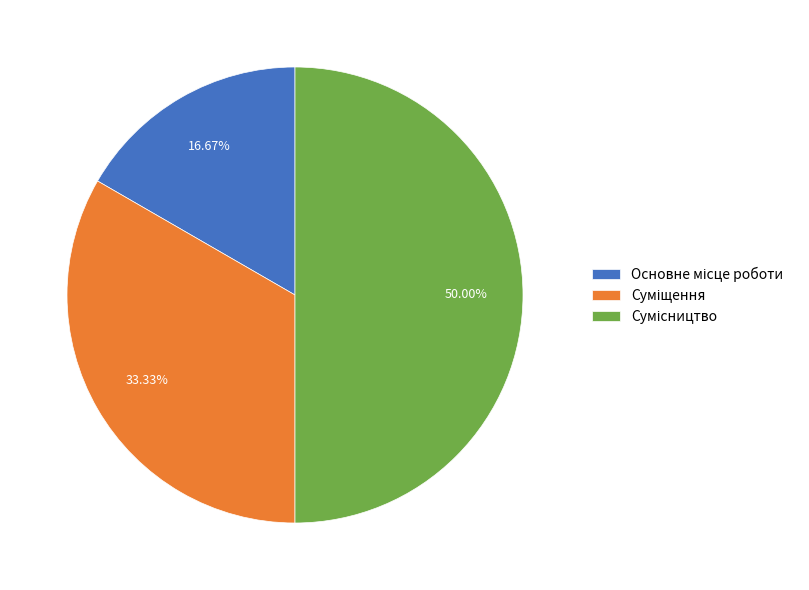

Count the number of slices in the pie.

3